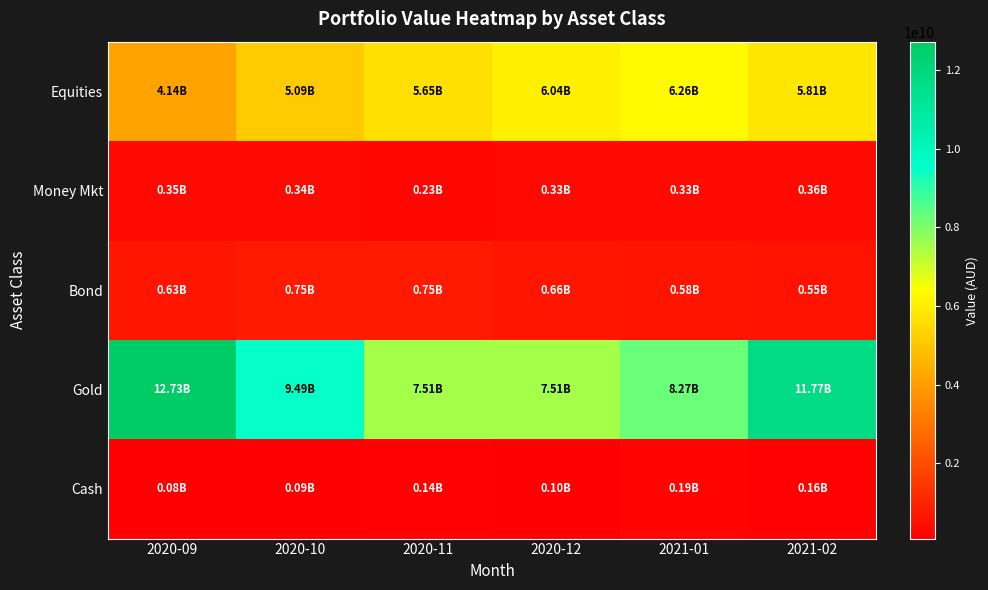

Reading left to right, list all the values displayed in this chart.

Equities: 2020-09=4141425949.9	2020-10=5094516142.0	2020-11=5645946017.7	2020-12=6038222203.2	2021-01=6261034928.8	2021-02=5808976392.6
Money Mkt: 2020-09=349803623.9	2020-10=343013633.7	2020-11=225450504.9	2020-12=328434807.1	2021-01=328719643.8	2021-02=363085861.7
Bond: 2020-09=626583310.5	2020-10=754956015.7	2020-11=753518055.2	2020-12=655620938.8	2021-01=576943023.2	2021-02=548778832.0
Gold: 2020-09=12731001530.0	2020-10=9489073502.6	2020-11=7507451398.4	2020-12=7507451398.4	2021-01=8268148642.0	2021-02=11768938706.6
Cash: 2020-09=76107936.5	2020-10=94333366.4	2020-11=141335465.6	2020-12=97257264.4	2021-01=194194454.3	2021-02=163302409.2